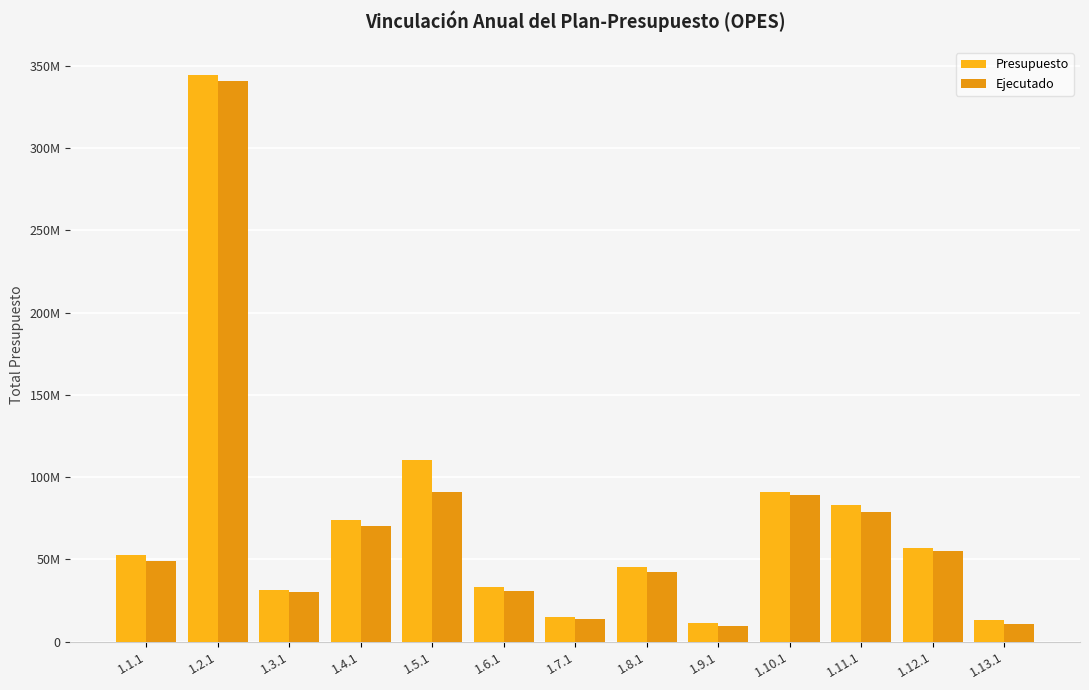

What is the difference between the second highest and second lowest values in the Presupuesto series?

97387594.0